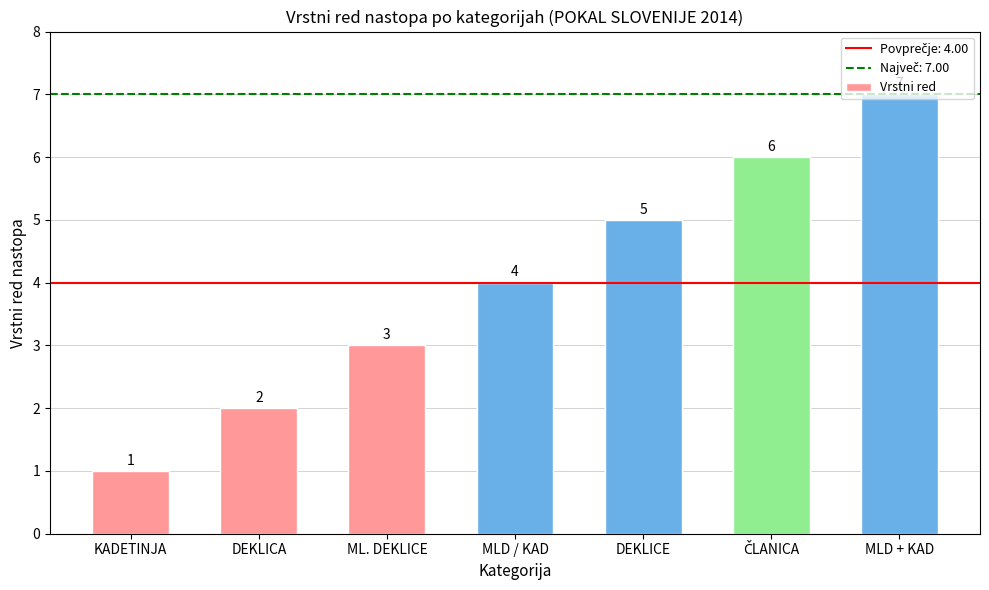

Reading right to left, extract all data points from this chart.

7	6	5	4	3	2	1